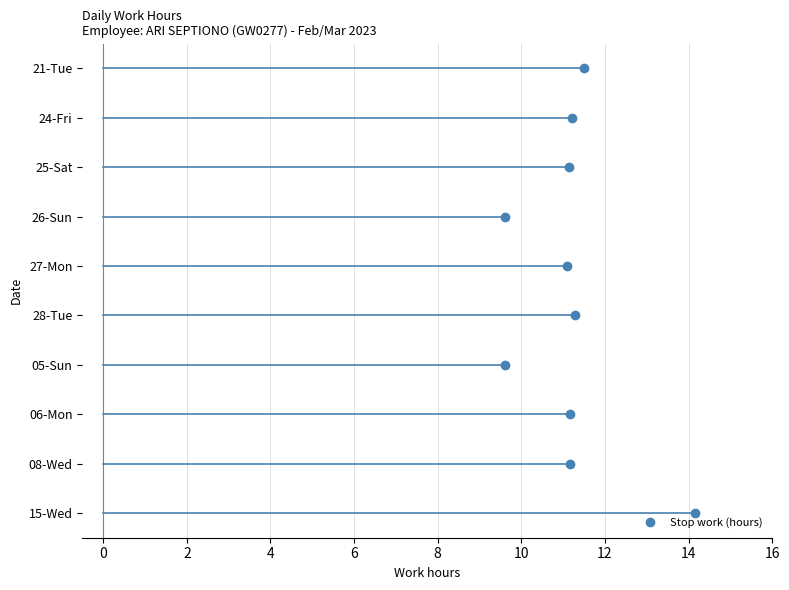

True or false: Stop work (hours) has more than 2 interior local peaks.

False